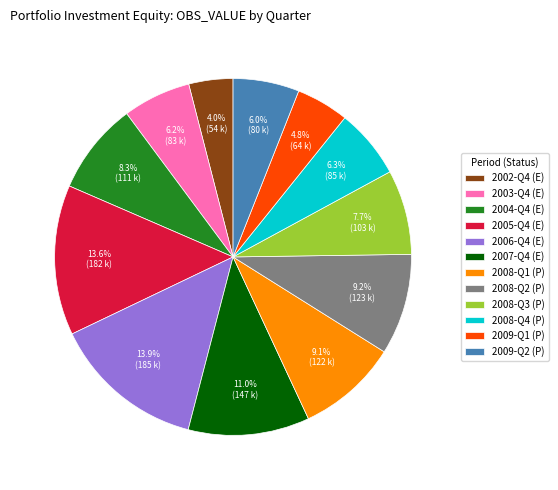

What is the ratio of the value at 2008-Q3 (P) to the value at 2007-Q4 (E)?

0.7